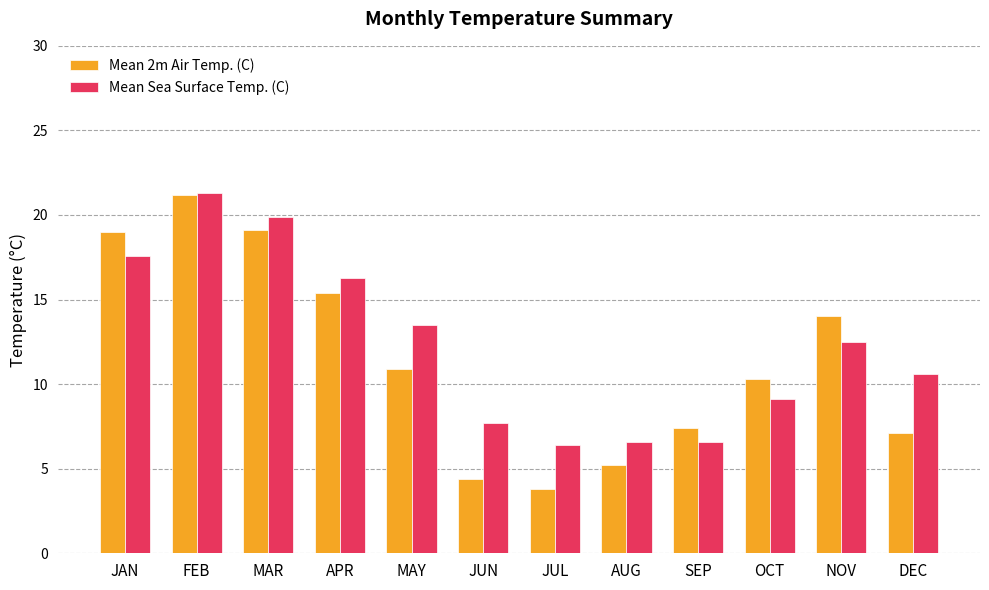

How many data points in Mean Sea Surface Temp. (C) are above 12?

6